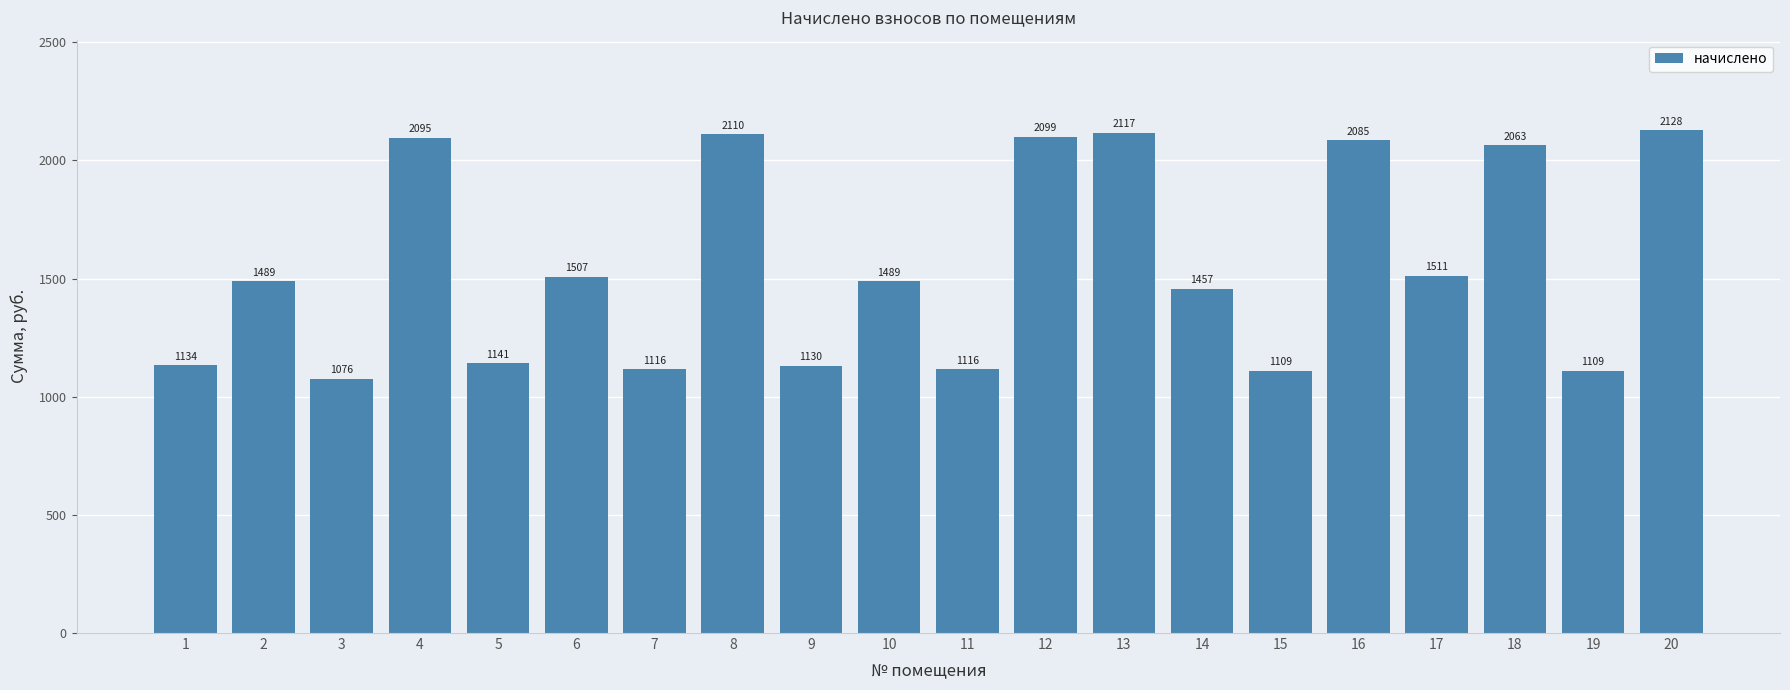

What is the minimum value shown in the chart?

1076.4